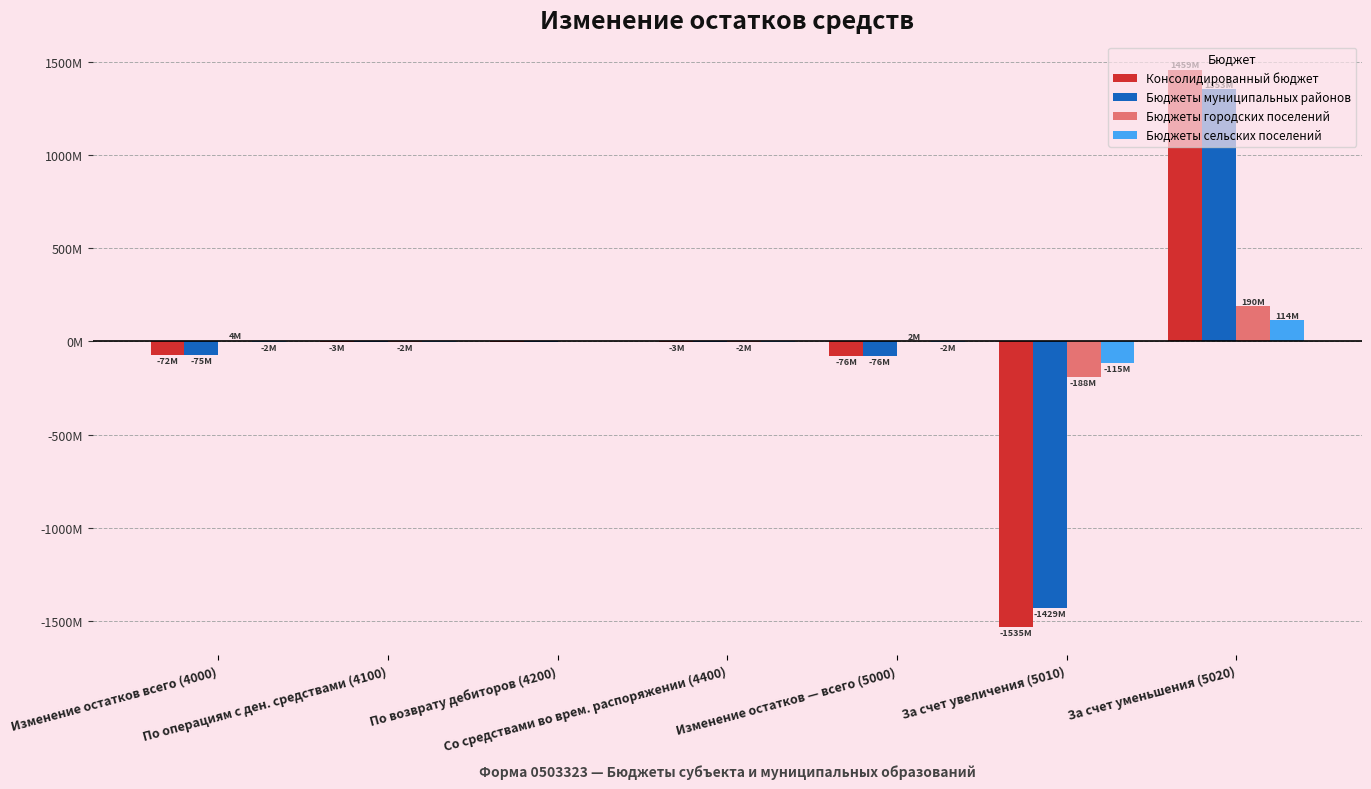

True or false: Бюджеты городских поселений has a value of 1.9 at Изменение остатков — всего (5000).

True